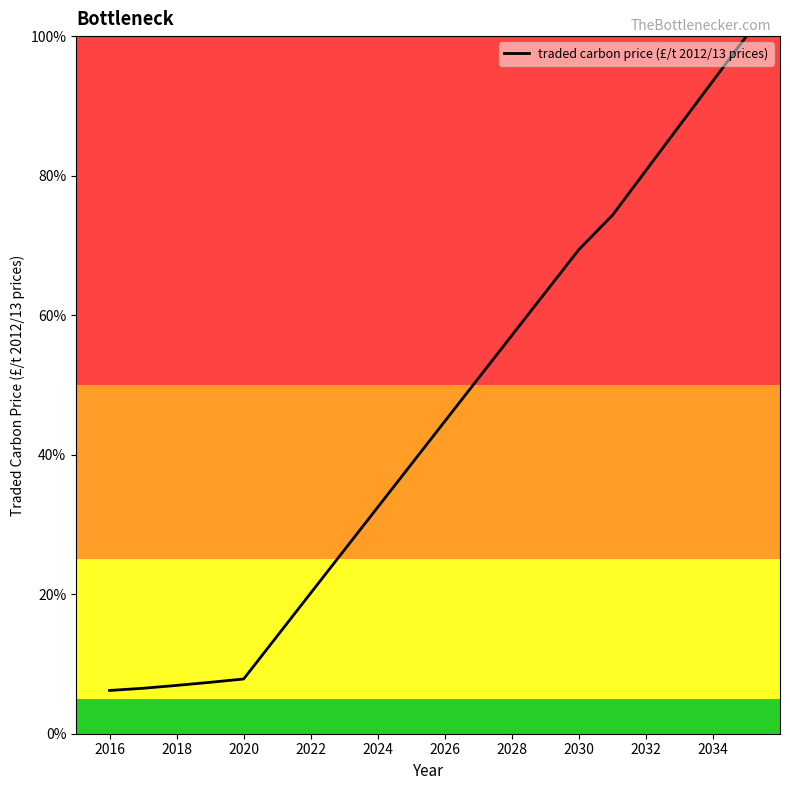

What is the difference between the maximum and minimum values?

93.8